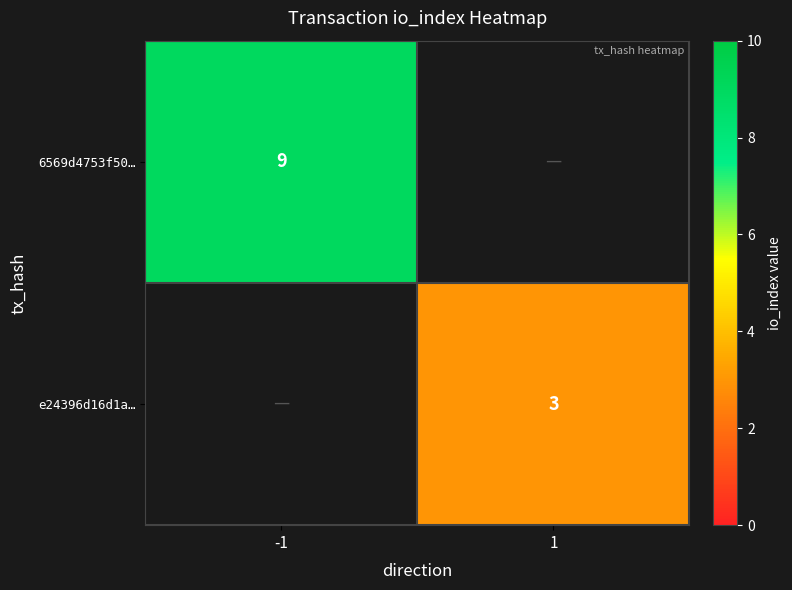

The 6569d4753f50… series shows 9 at -1. True or false?

True